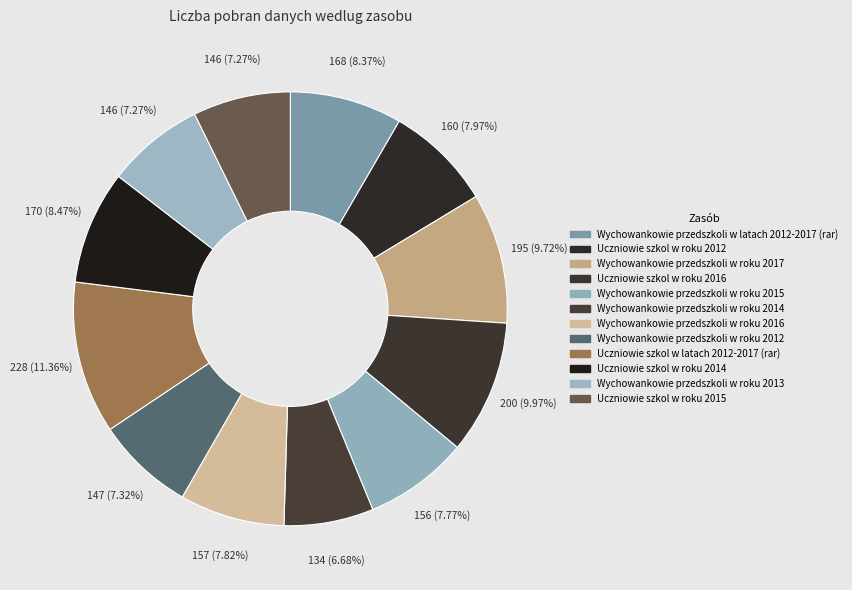

Count the number of slices in the pie.

12